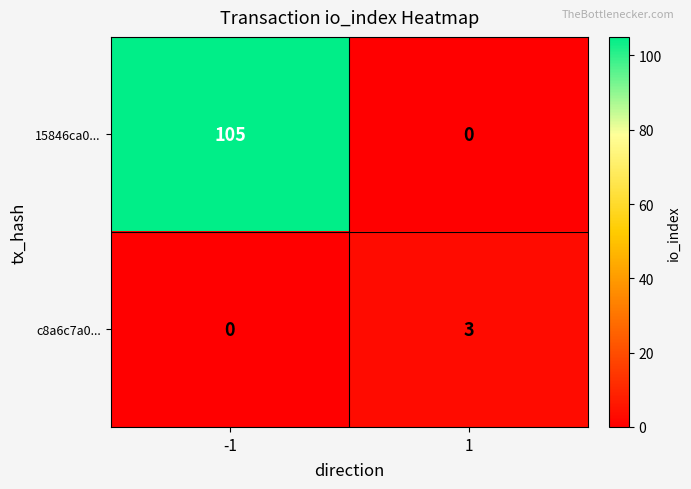

At 1, list the series in order from smallest to largest.

15846ca0..., c8a6c7a0...